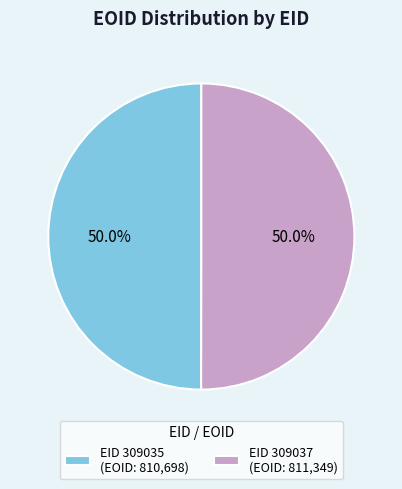

Approximately how many times larger is the value at EID 309037 (EOID: 811,349) compared to EID 309035 (EOID: 810,698)?

1.0